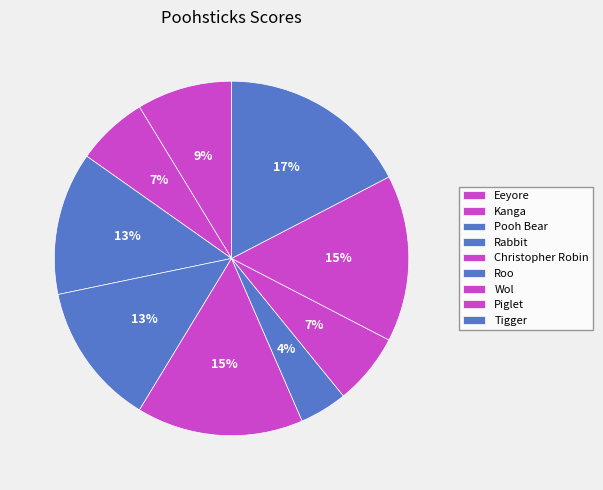

Count the number of slices in the pie.

9